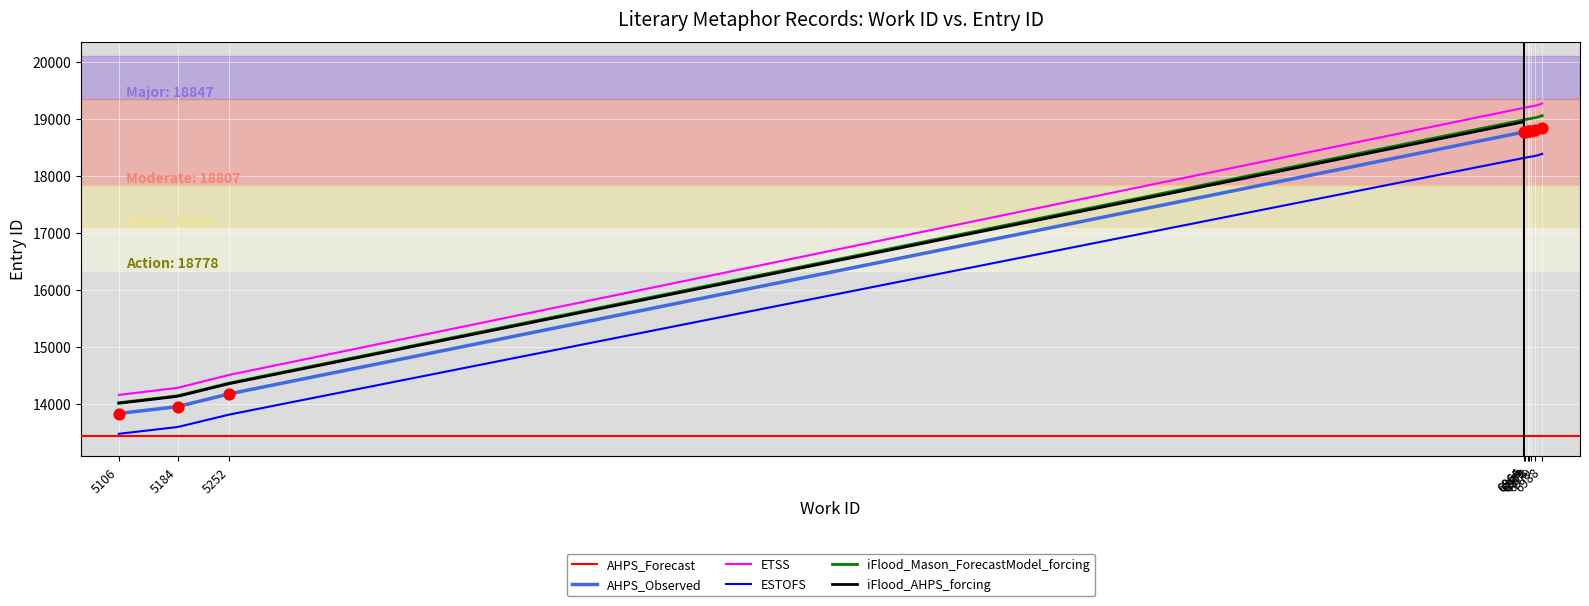

Between 5252 and 6979, which is larger?

6979